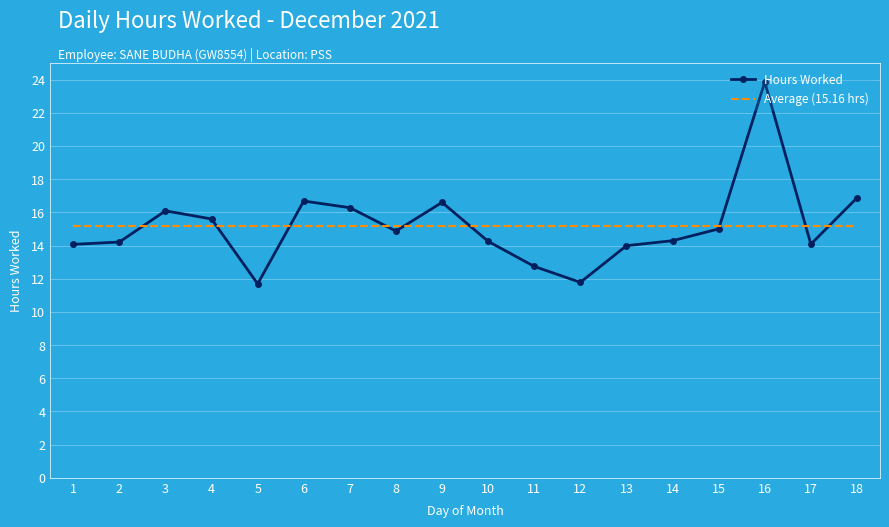

Which series changed the most between 3 and 13?

Hours Worked